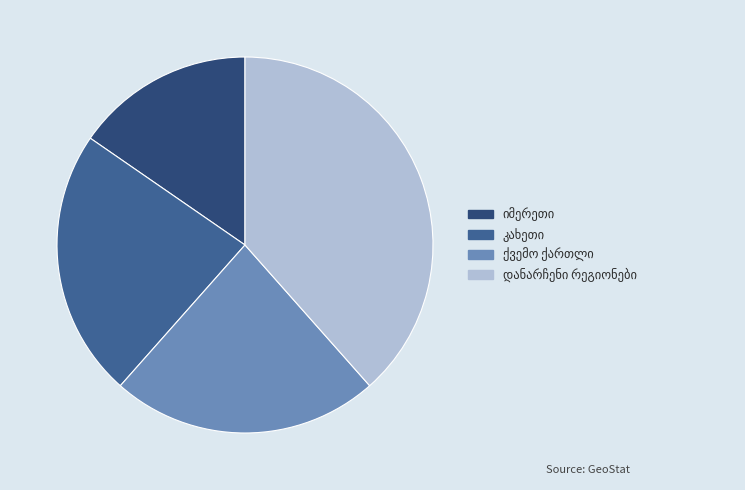

Is there a majority slice in this chart?

No